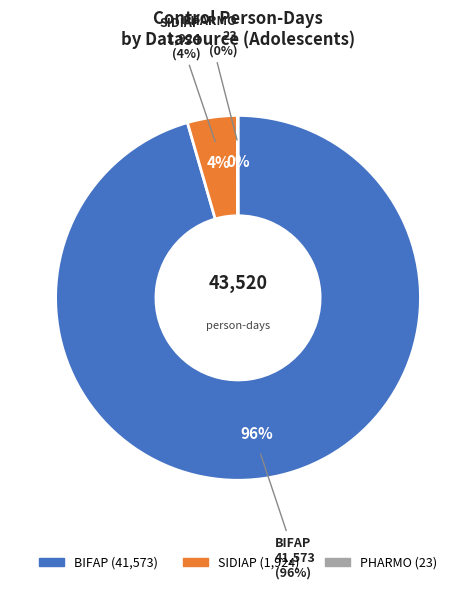

Between PHARMO and SIDIAP, which is larger?

SIDIAP